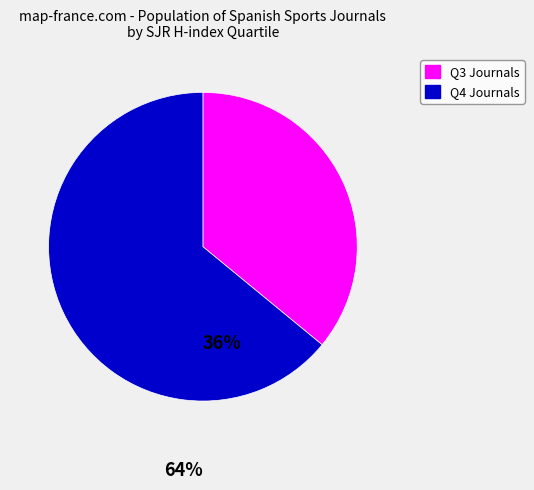

Is there a majority slice in this chart?

Yes